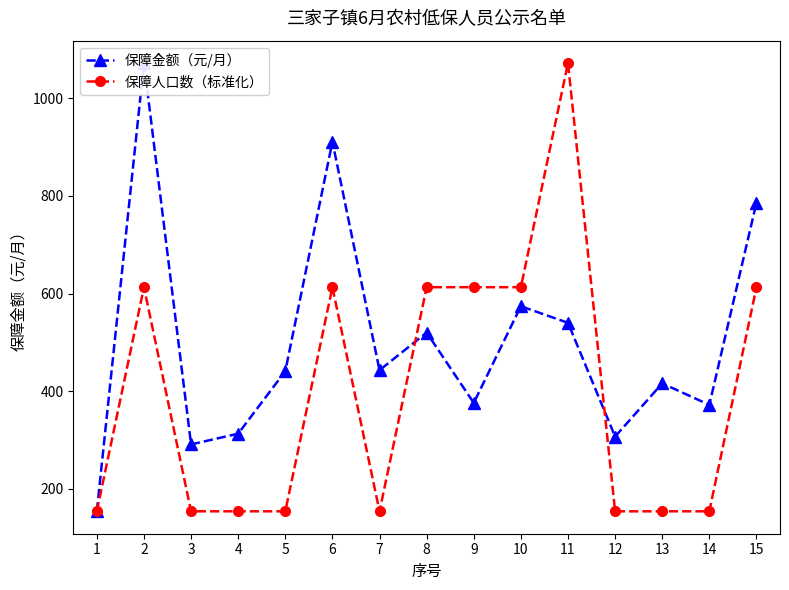

How many interior local valleys does the 保障人口数（标准化） series have?

1